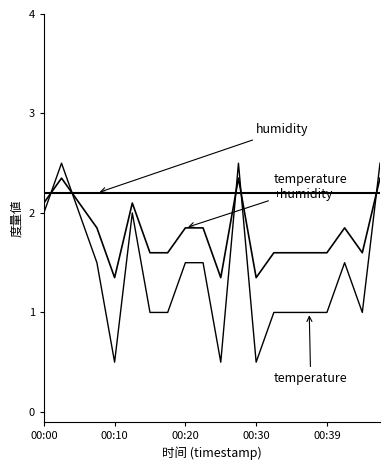

Is it true that humidity equals 0.5 at 00:20?

False